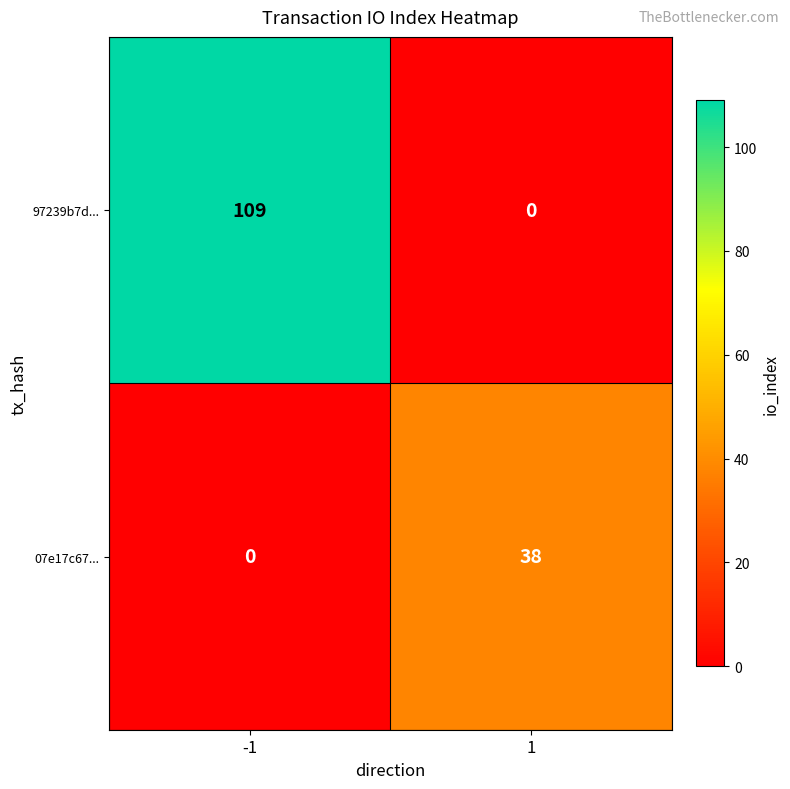

What value does the 97239b7d... series have at -1?

109